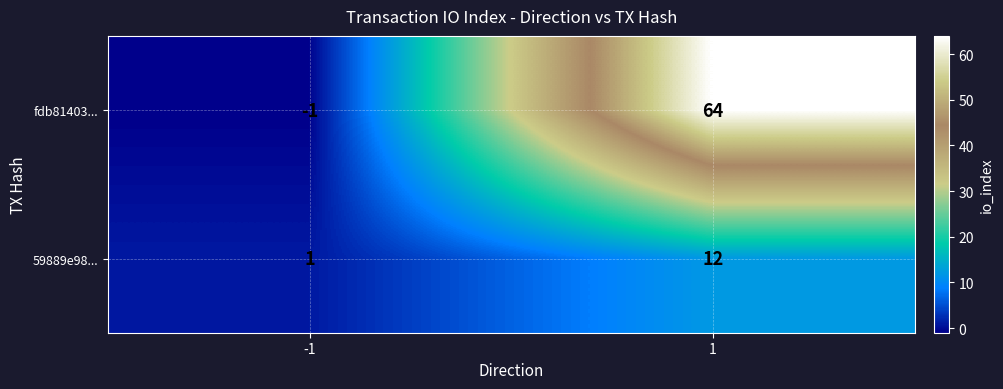

What is the greatest value displayed?

64